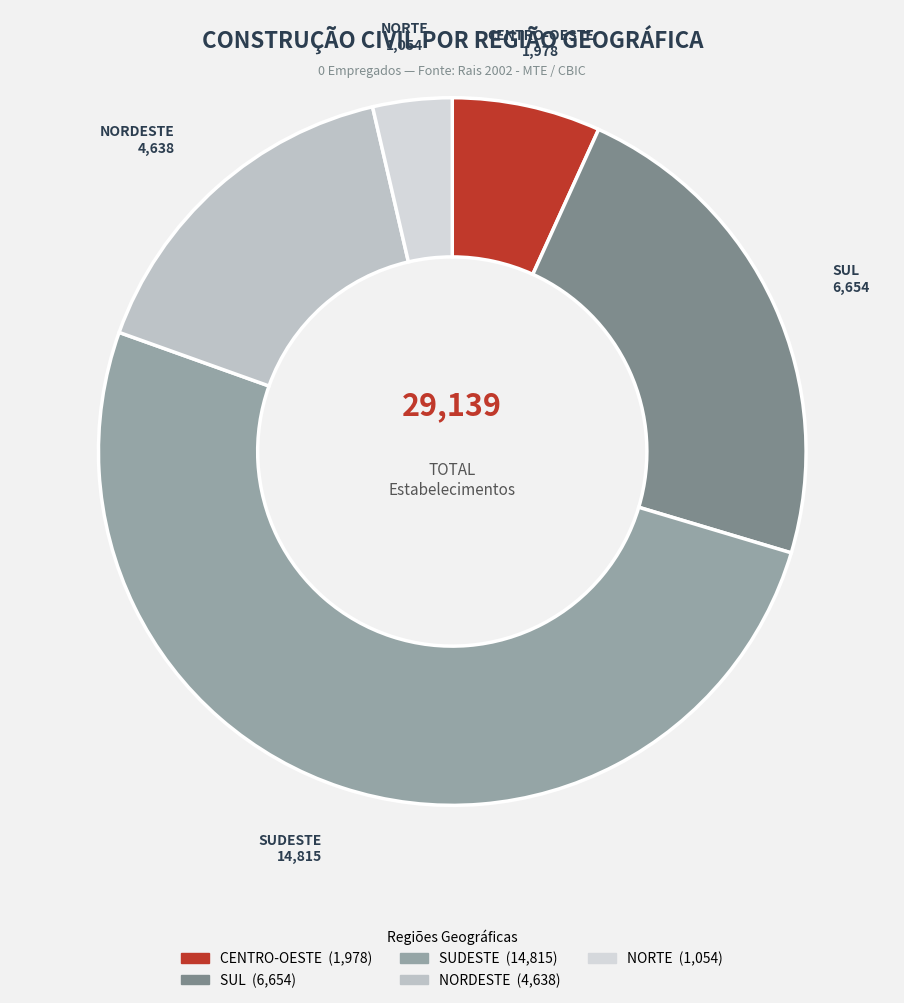

Approximately how many times larger is the value at NORDESTE compared to SUL?

0.7